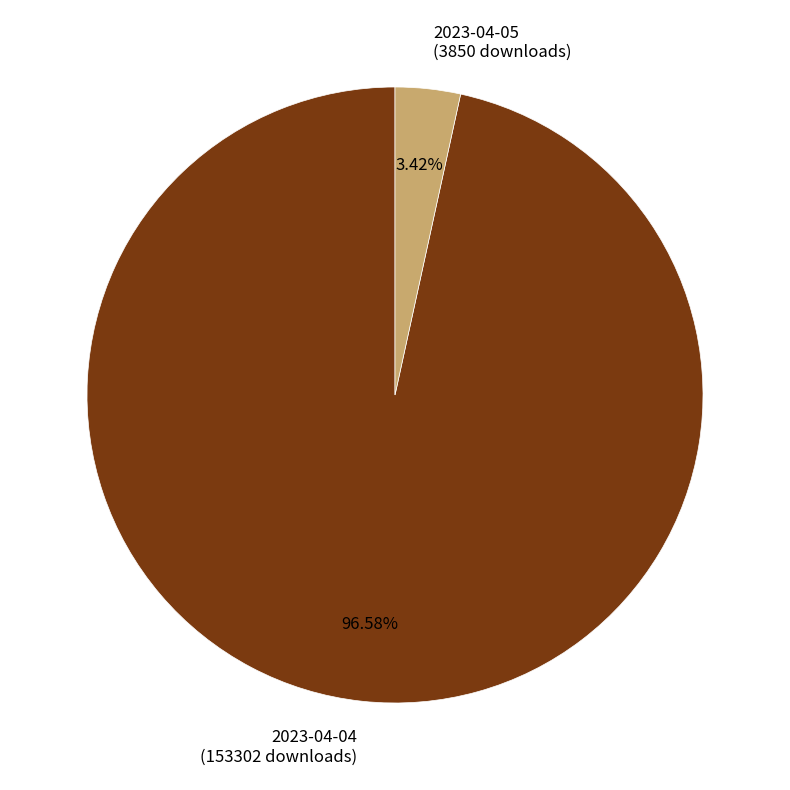

Is the sum of 2023-04-05 (3850 downloads) and 2023-04-04 (153302 downloads) greater than half?

Yes